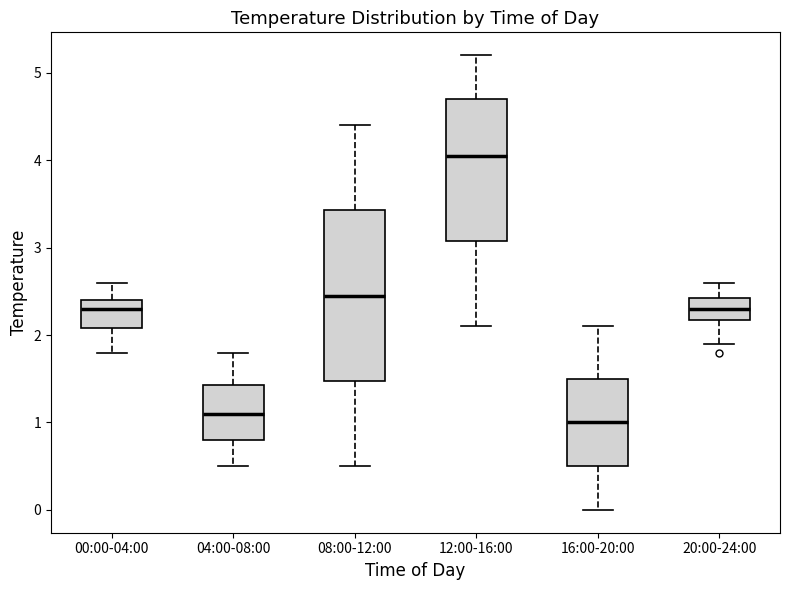

Comparing the boxes themselves (not the whiskers), which one is the tallest?

08:00-12:00